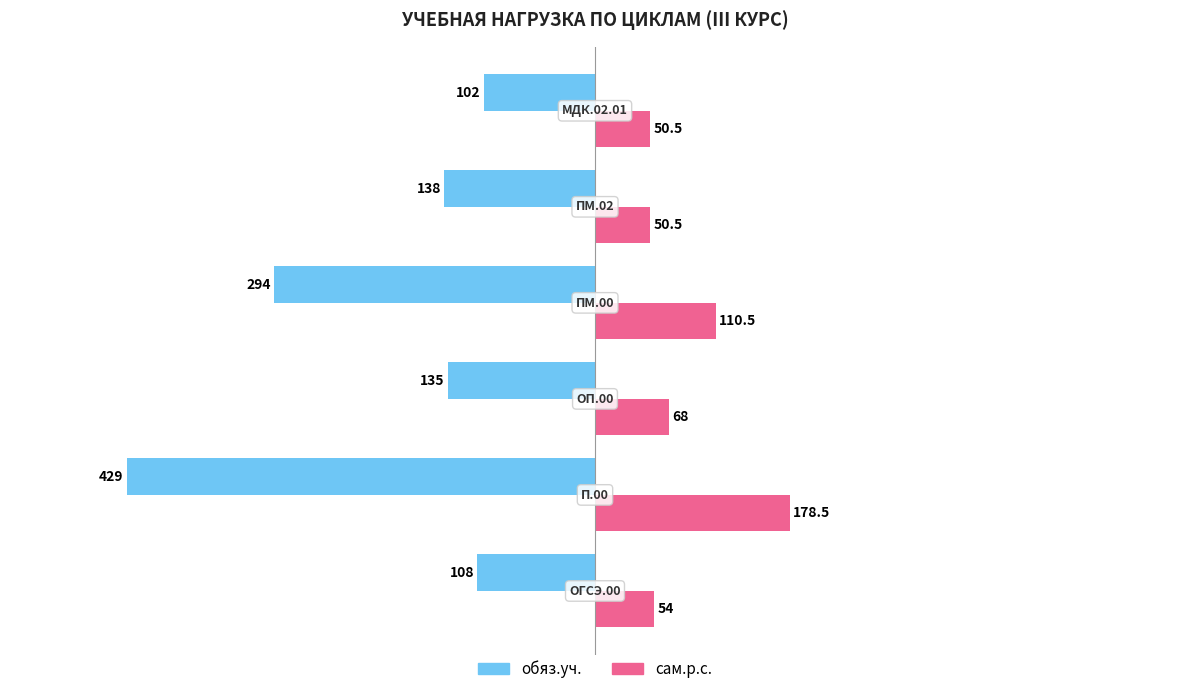

What is the greatest value displayed?

178.5